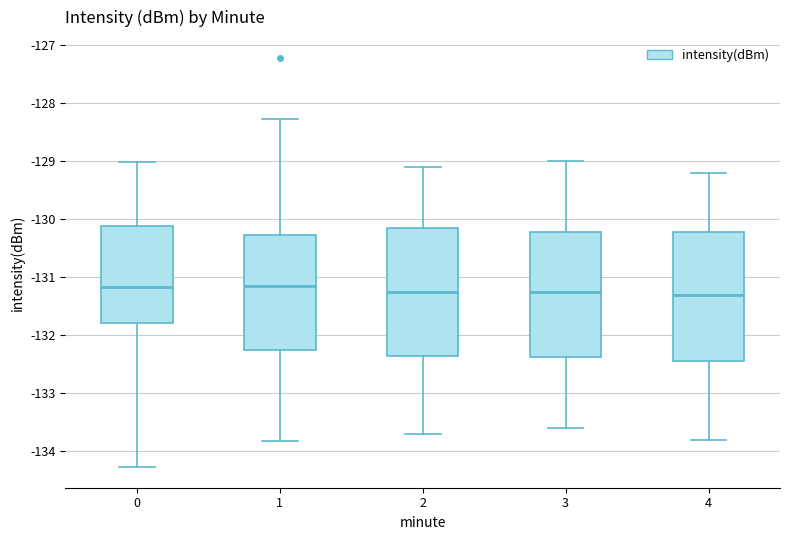

Reading left to right, transcribe this box plot: for each box, give where its median line is, the range the box spans, and where its two whiskers end, as read against the y-axis. The values are not printed on the chart, so give them approximately, as read against the axis.

0: median -131.2, box -131.8 to -130.1, whiskers -134.3 to -129.0
1: median -131.1, box -132.2 to -130.3, whiskers -133.8 to -128.3
2: median -131.2, box -132.3 to -130.1, whiskers -133.7 to -129.1
3: median -131.2, box -132.4 to -130.2, whiskers -133.6 to -129.0
4: median -131.3, box -132.4 to -130.2, whiskers -133.8 to -129.2